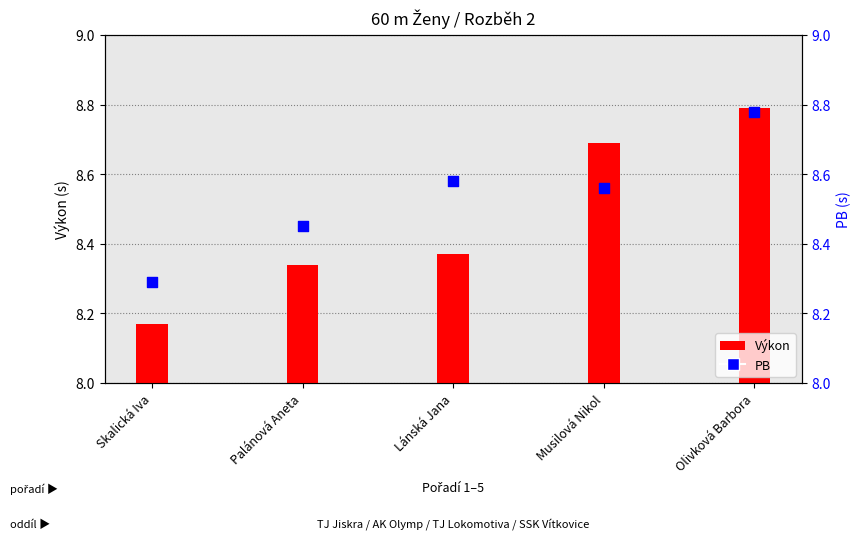

Which series has the largest Y range (max minus min)?

Výkon